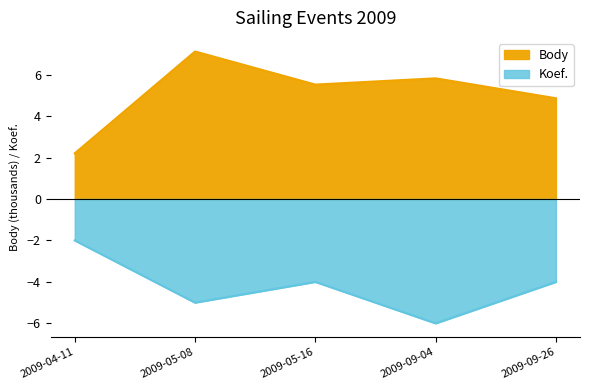

Rank the series by their average value, from lowest to highest.

Koef., Body